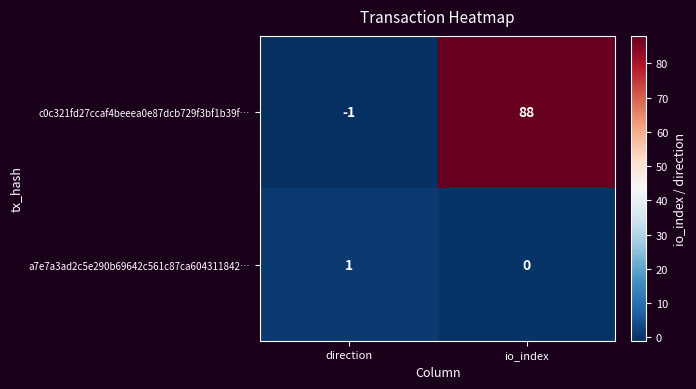

Count the number of categories in the chart.

2